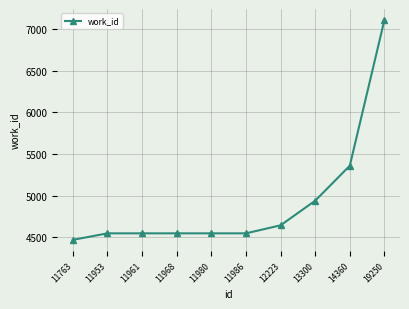

How many lines are shown in the chart?

1